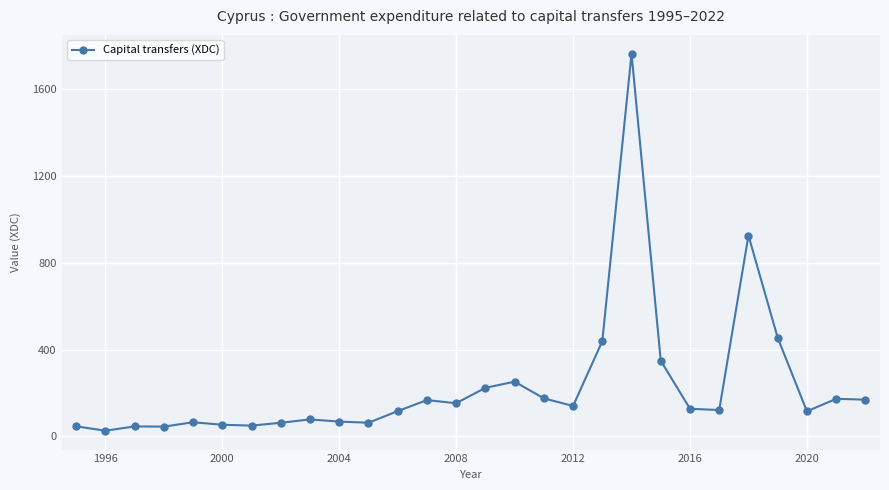

What is the difference between the maximum and minimum values?

1736.8